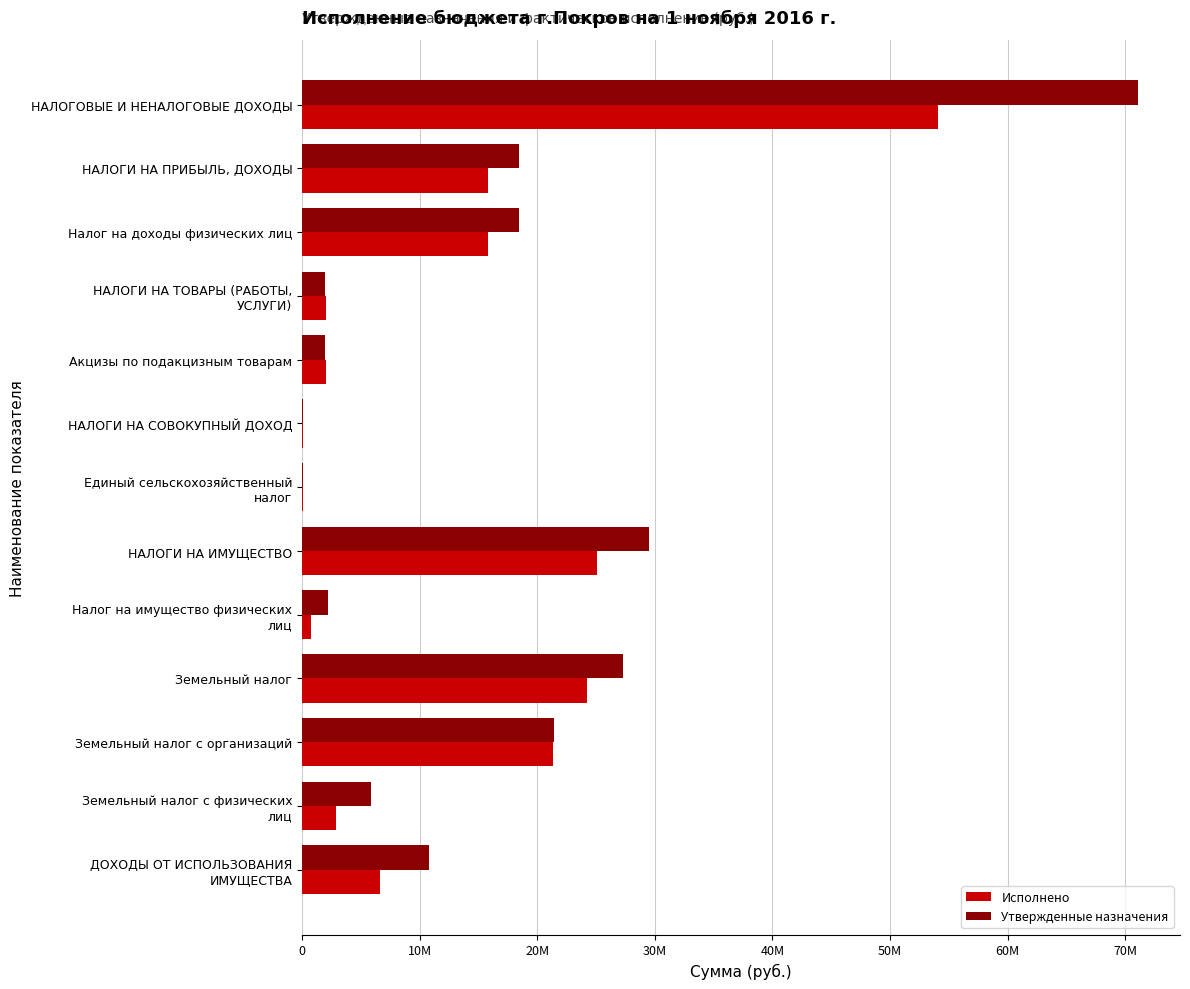

What are all the series names shown in the legend?

Исполнено, Утвержденные назначения